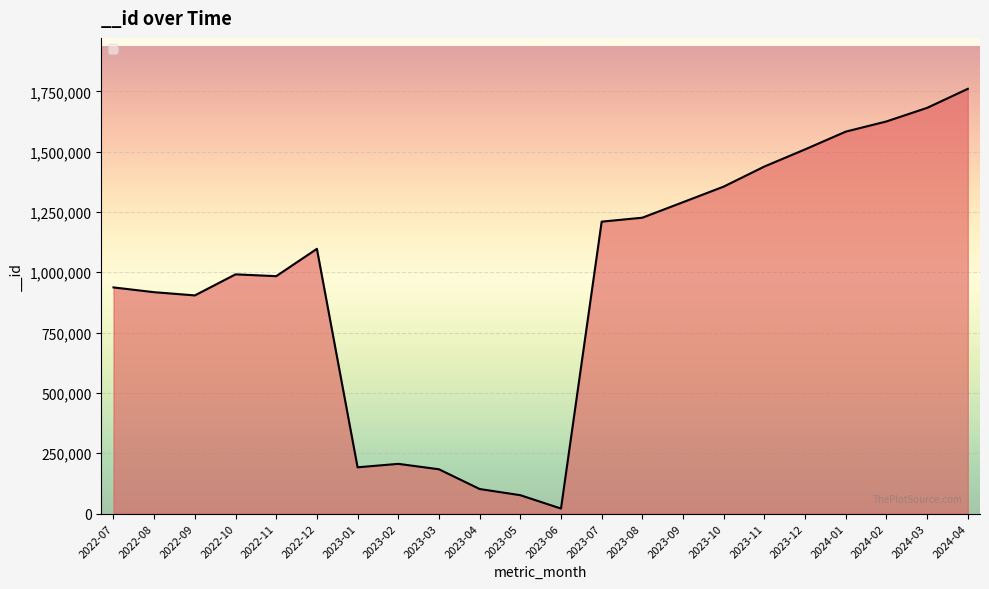

What is the sum of the values at 2023-04 and 2023-12?

1611155